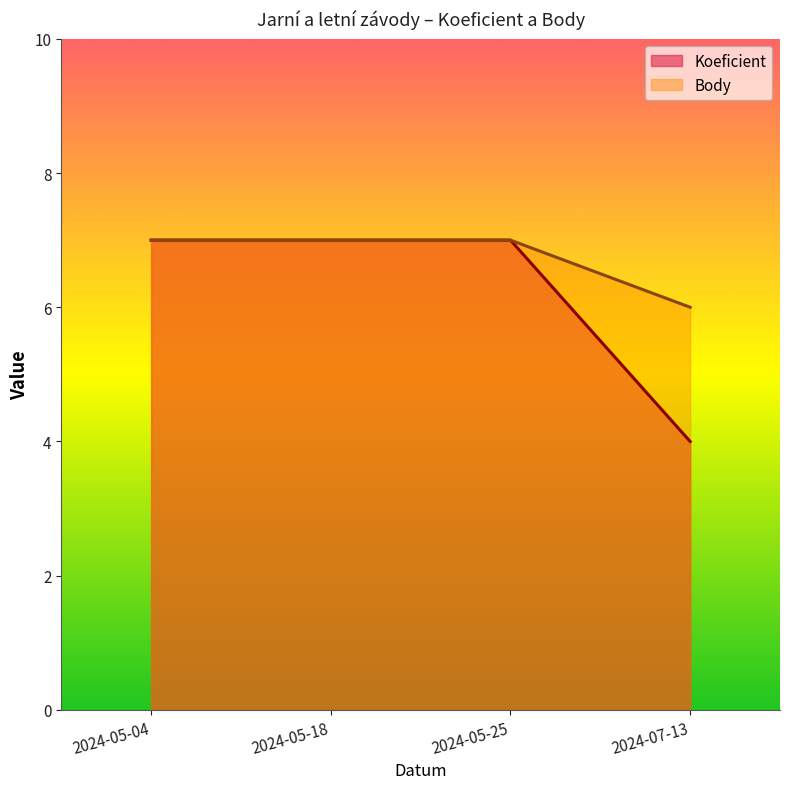

Between 2024-07-13 and 2024-05-04, which is larger?

2024-05-04